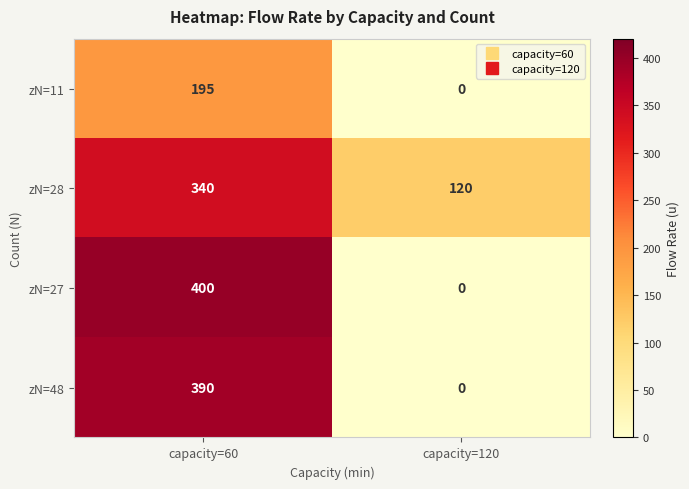

The zN=11 series shows 195 at capacity=60. True or false?

True